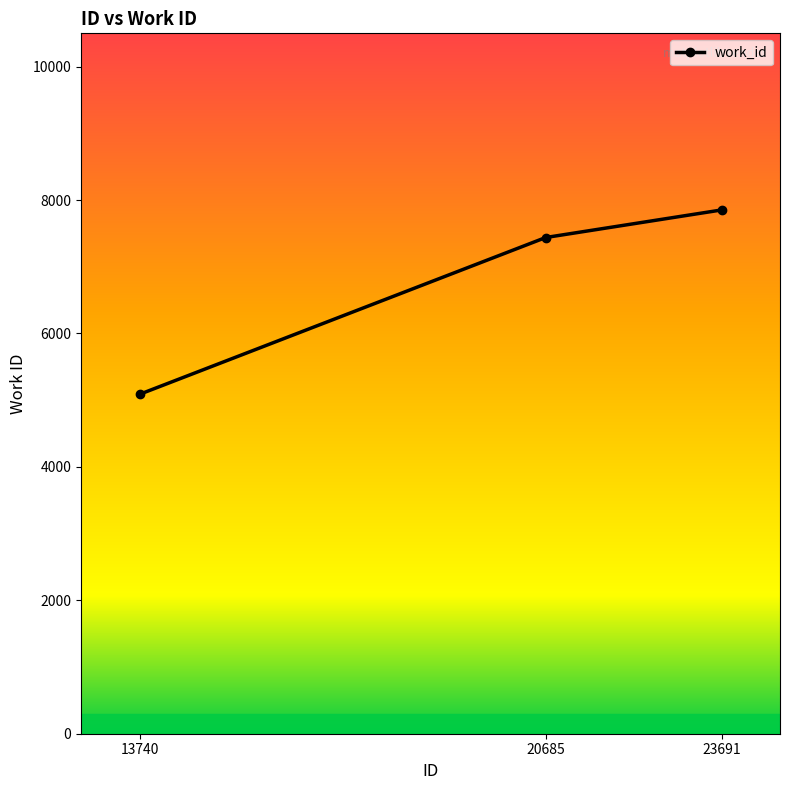

What is the ratio of the value at 20685 to the value at 23691?

0.9